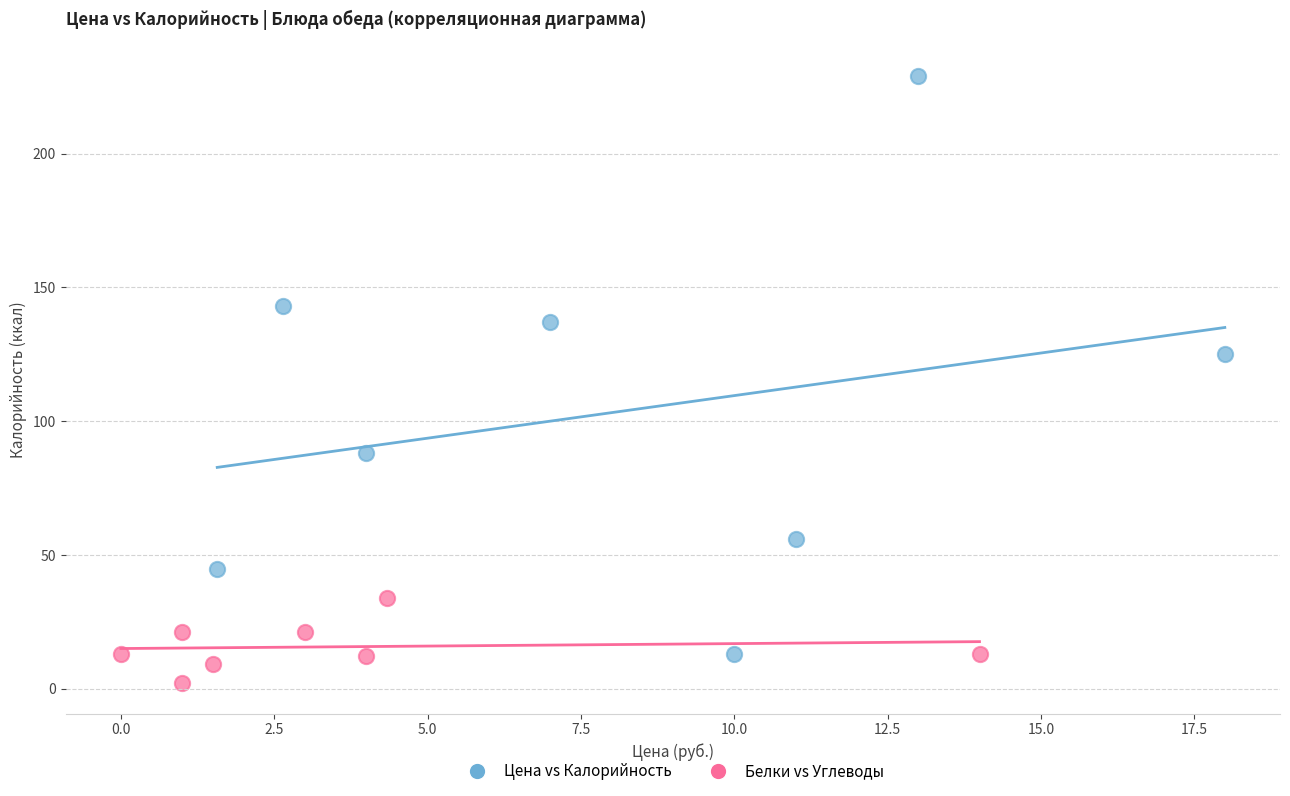

Which series has the largest Y range (max minus min)?

Цена vs Калорийность